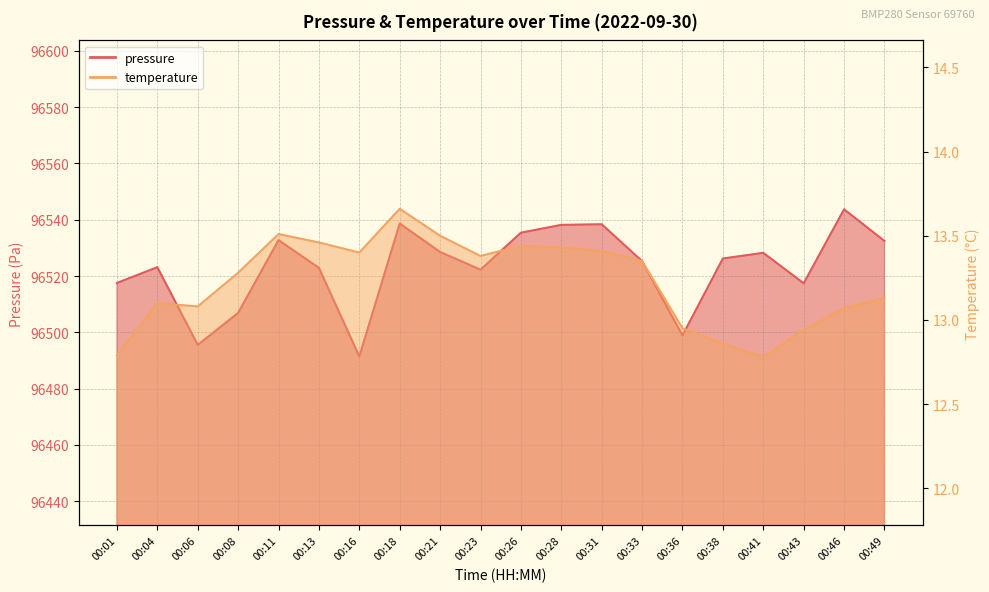

List the series in order of their overall mean, lowest first.

temperature, pressure